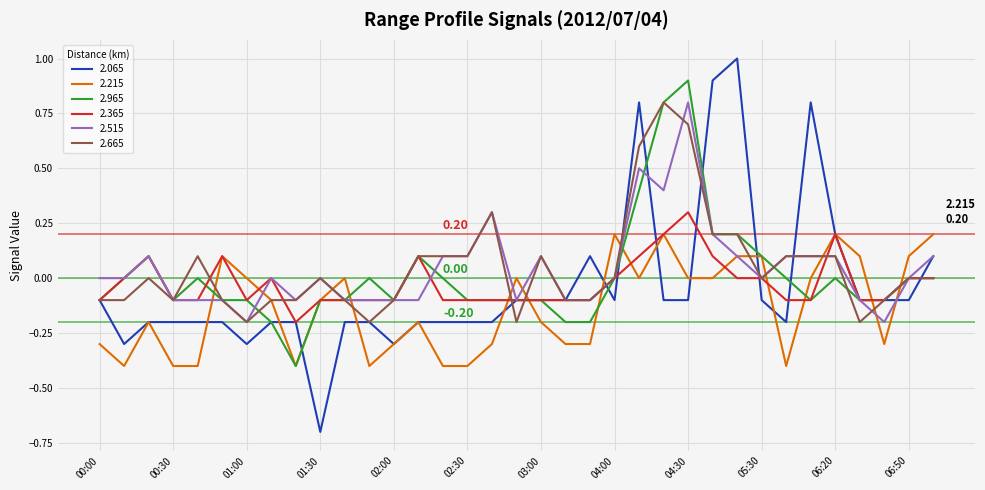

Which series has the largest range (max minus min)?

2.065